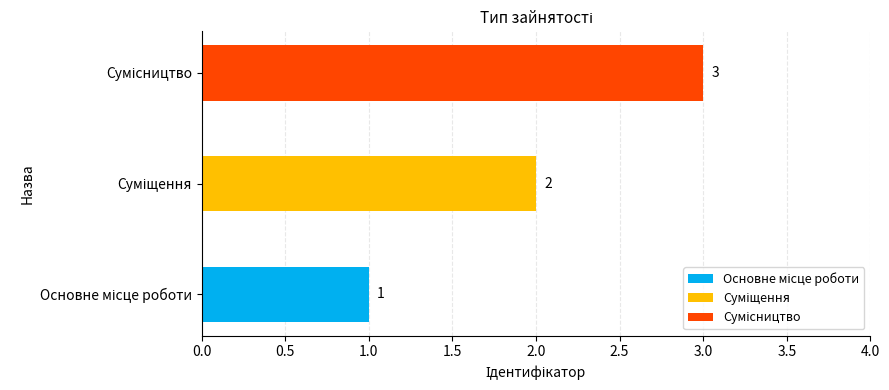

How many series are shown in this chart?

1